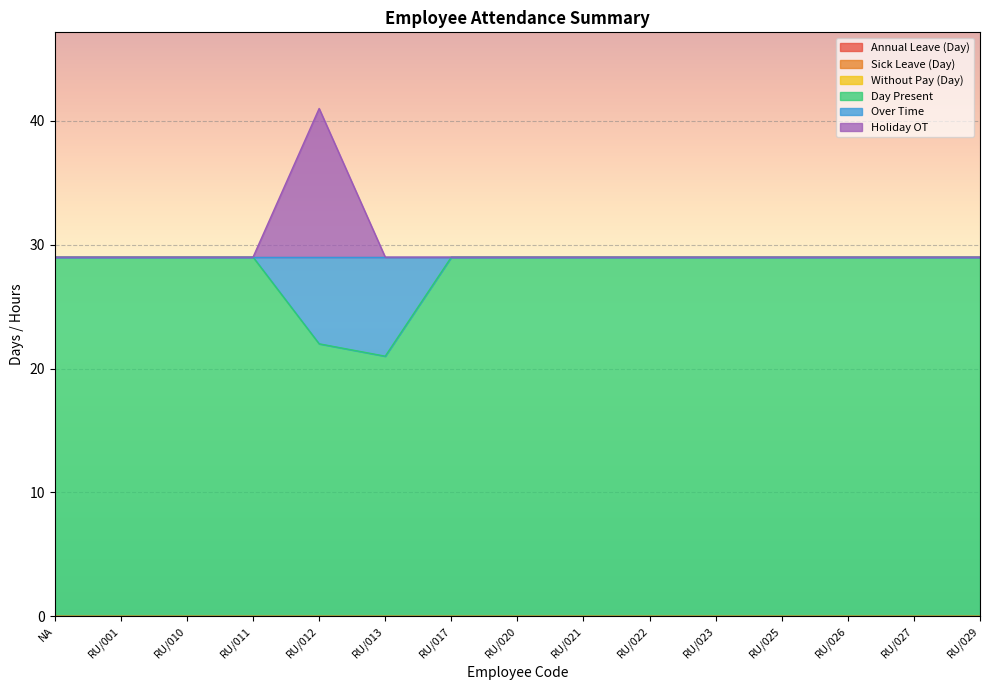

How many series are shown in this chart?

6